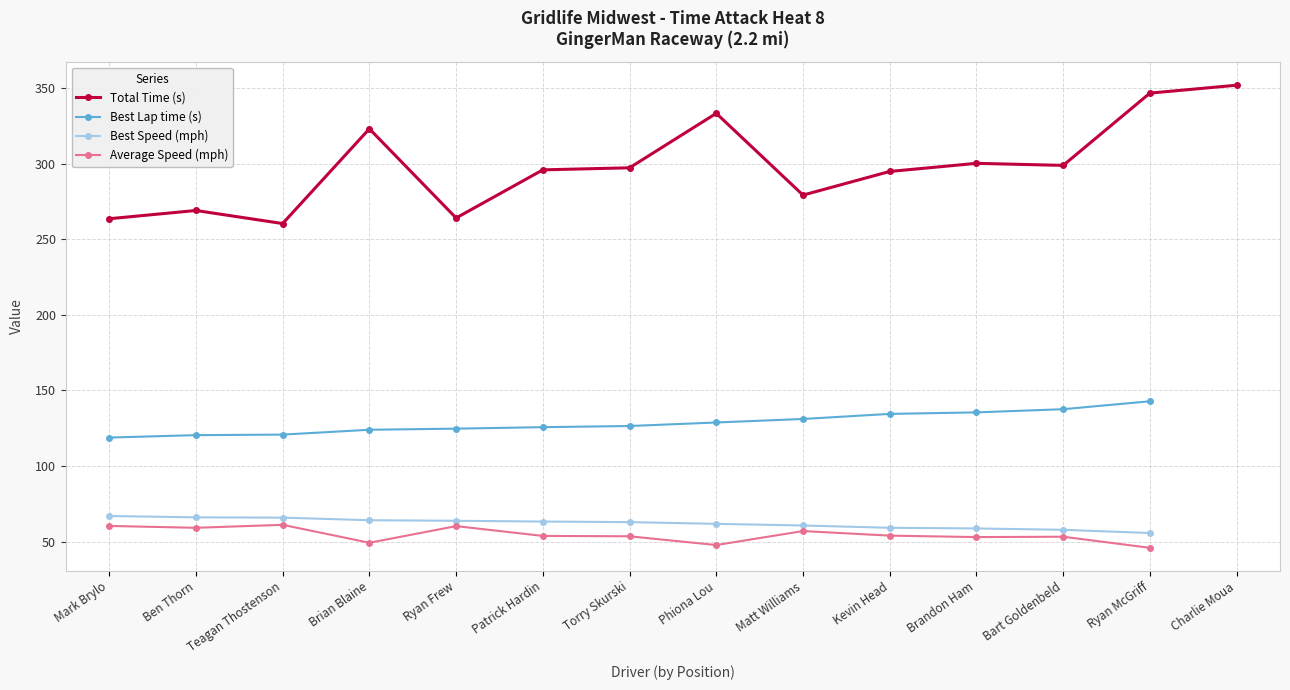

Which label corresponds to the largest value in the chart?

Charlie Moua